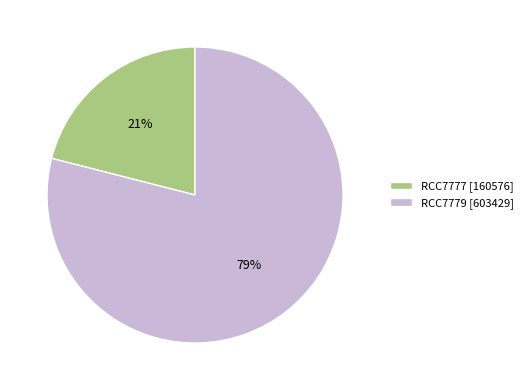

To the nearest percent, what is the combined percentage of RCC7779 and RCC7777?

100%